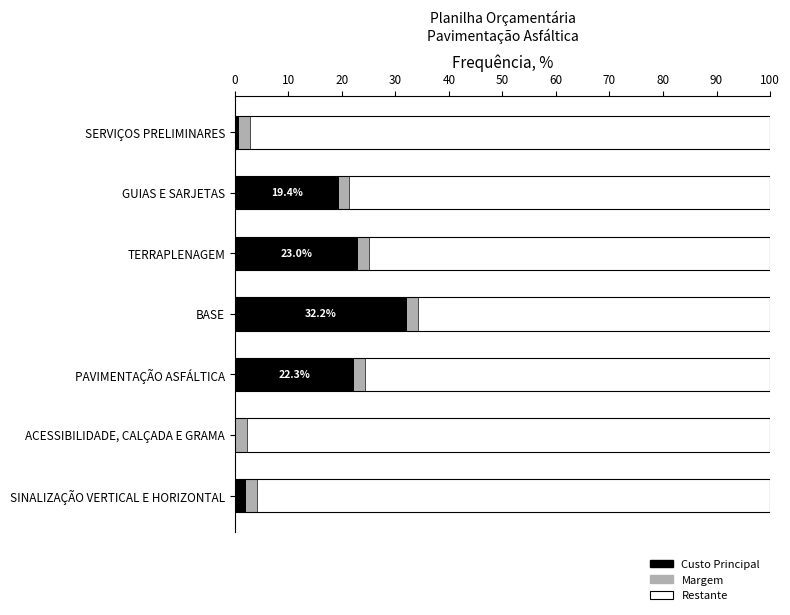

True or false: Custo Principal has a value of 21.6 at BASE.

False